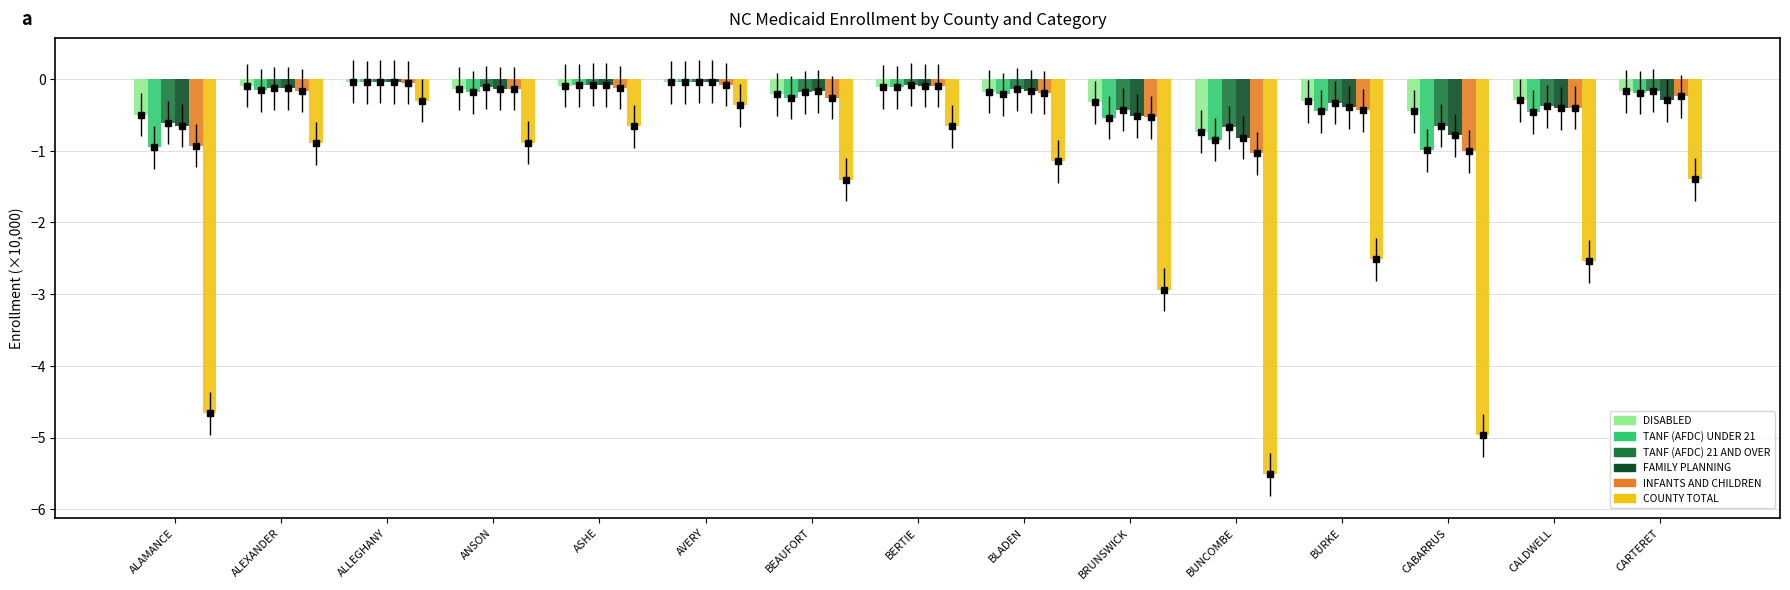

How many data points does each series have?

15